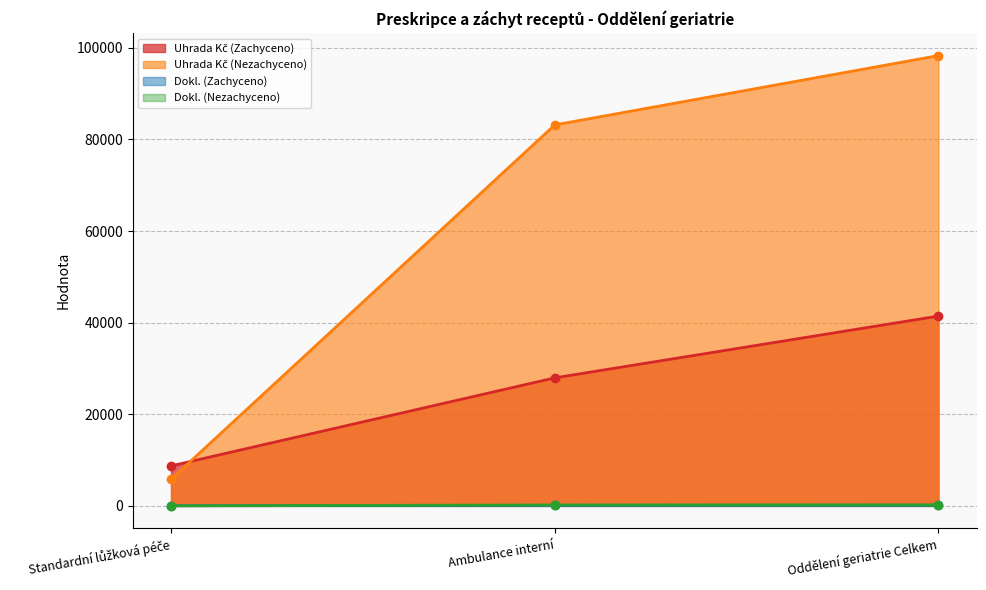

Does the chart have visible grid lines?

Yes